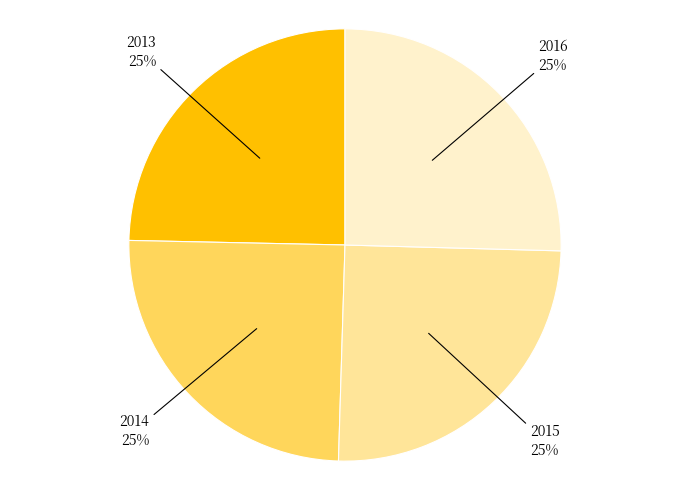

Does any single category account for the majority?

No